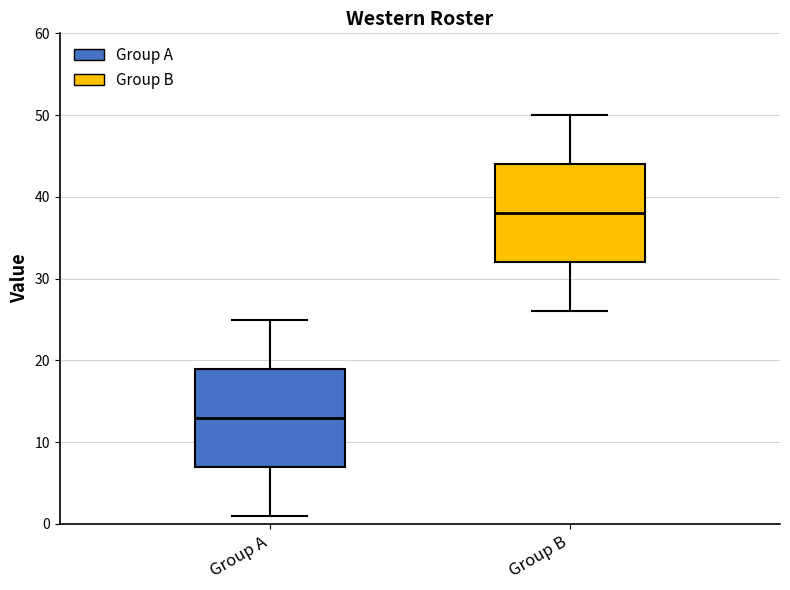

Reading left to right, transcribe this box plot: for each box, give where its median line is, the range the box spans, and where its two whiskers end, as read against the y-axis. The values are not printed on the chart, so give them approximately, as read against the axis.

Group A: median 13, box 7 to 19, whiskers 1 to 25
Group B: median 38, box 32 to 44, whiskers 26 to 50